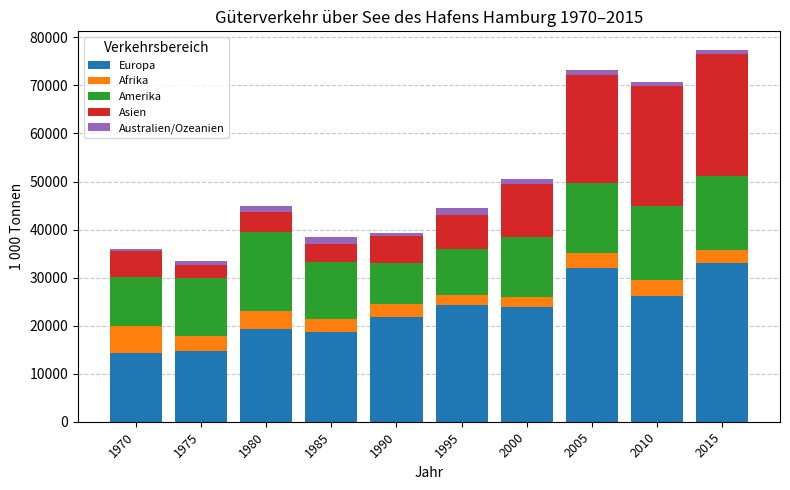

What is the maximum value for Europa?

33108